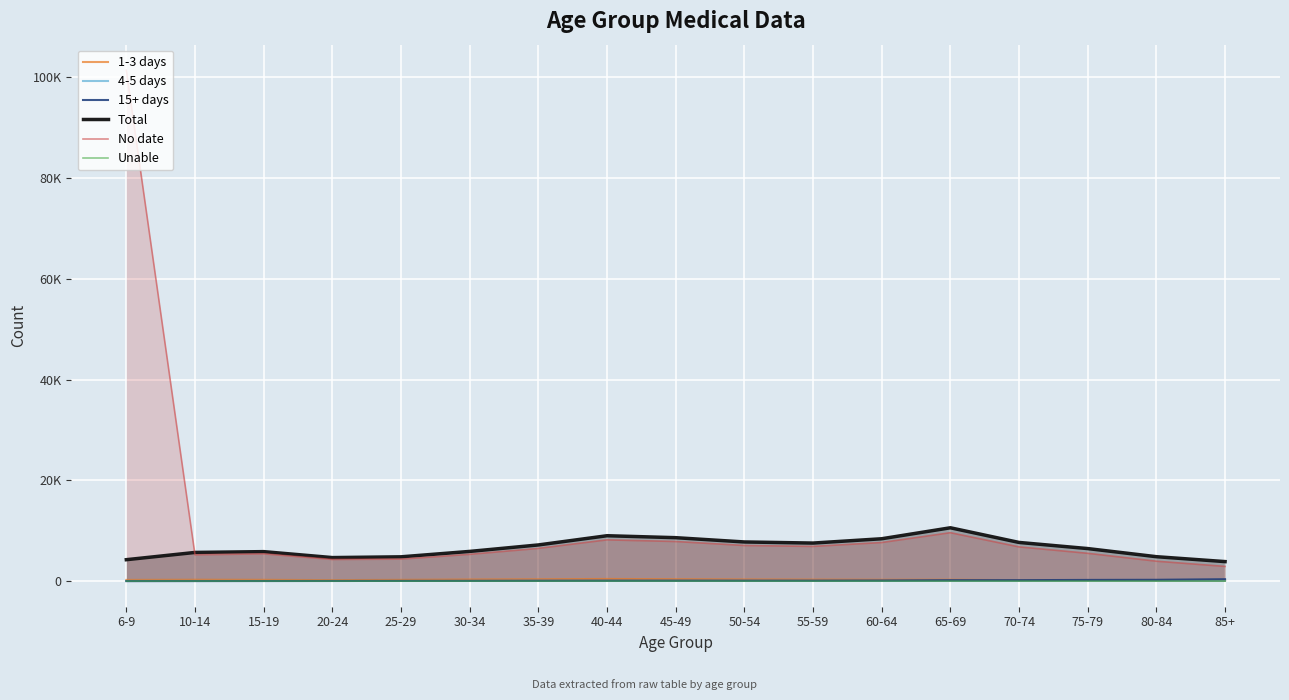

What is the difference between the 15+ days values at 10-14 and 30-34?

46